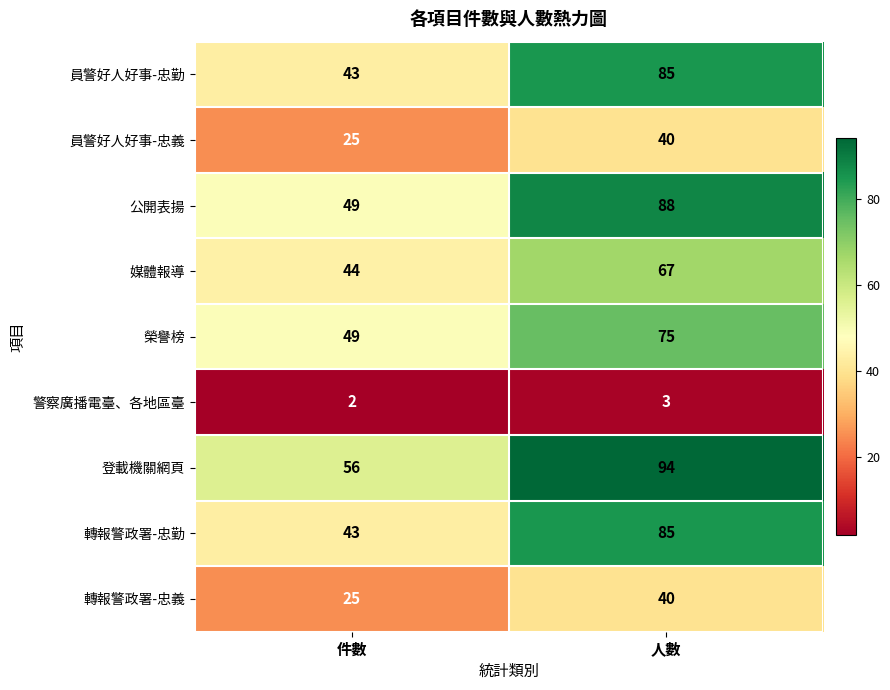

Which category has the lowest value in the 轉報警政署-忠勤 series?

件數